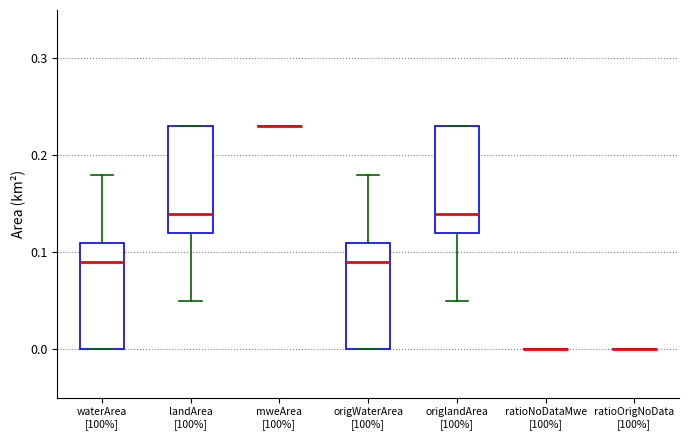

Reading left to right, read every box against the y-axis: the position of its median line, the range the box covers, and the ends of its whiskers. The values are not printed on the chart, so give them approximately, as read against the axis.

waterArea [100%]: median 0.09, box 0.00 to 0.11, whiskers 0.00 to 0.18
landArea [100%]: median 0.14, box 0.12 to 0.23, whiskers 0.05 to 0.23
mweArea [100%]: box collapsed to a line at 0.23, whiskers 0.23 to 0.23
origWaterArea [100%]: median 0.09, box 0.00 to 0.11, whiskers 0.00 to 0.18
origlandArea [100%]: median 0.14, box 0.12 to 0.23, whiskers 0.05 to 0.23
ratioNoDataMwe [100%]: box collapsed to a line at 0.00, whiskers 0.00 to 0.00
ratioOrigNoData [100%]: box collapsed to a line at 0.00, whiskers 0.00 to 0.00